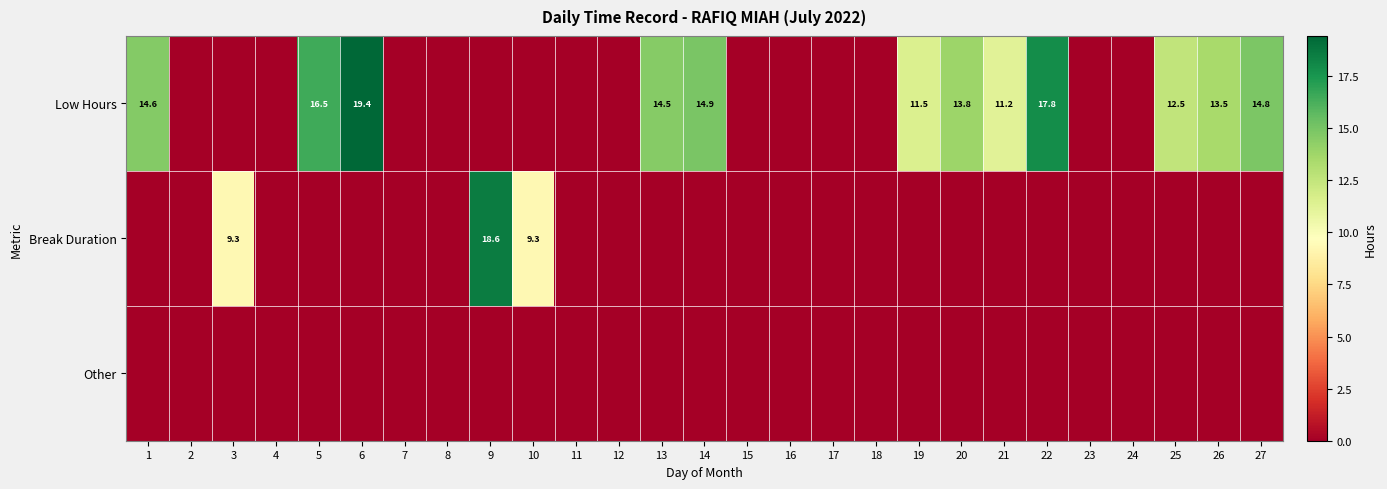

Which has a higher value, 7 or 12?

7